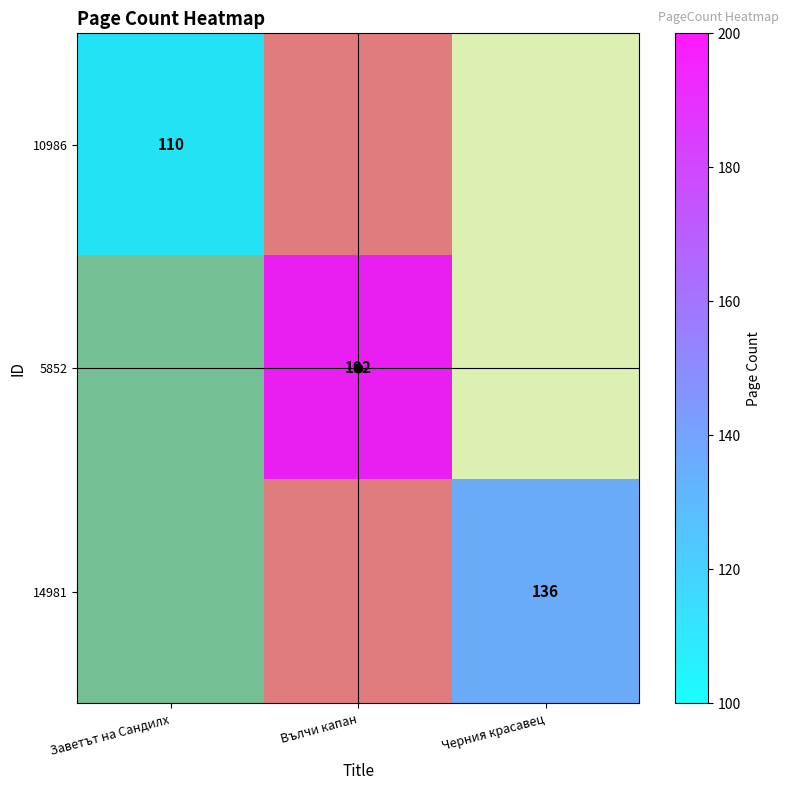

At Черния красавец, list the series in order from smallest to largest.

10986, 5852, 14981